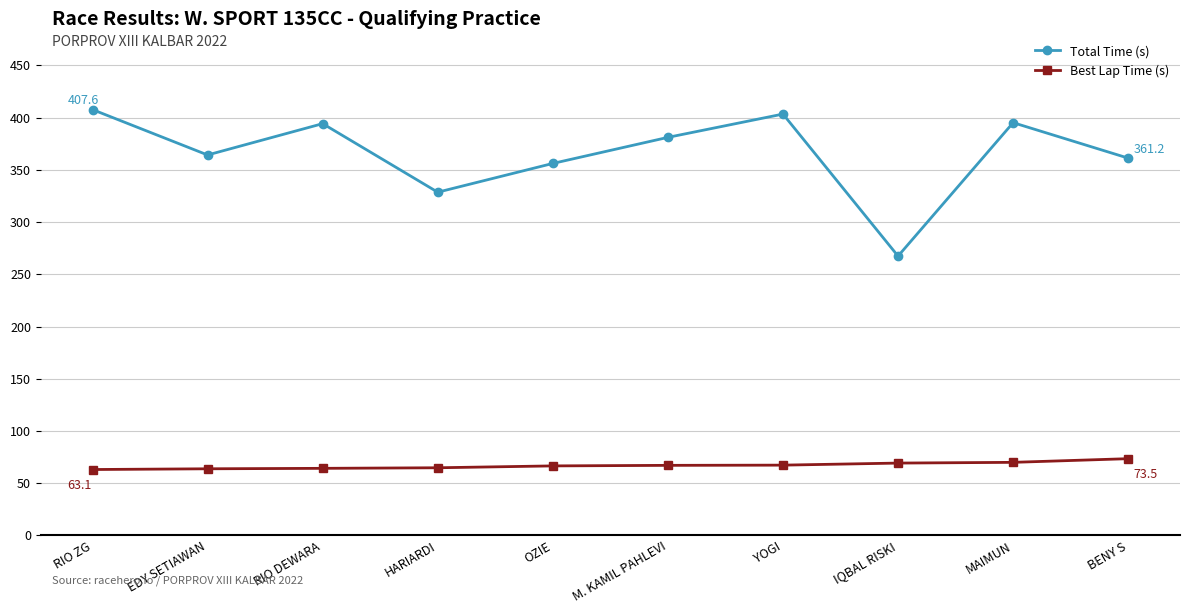

What is the label of the 1st point from the left?

RIO ZG